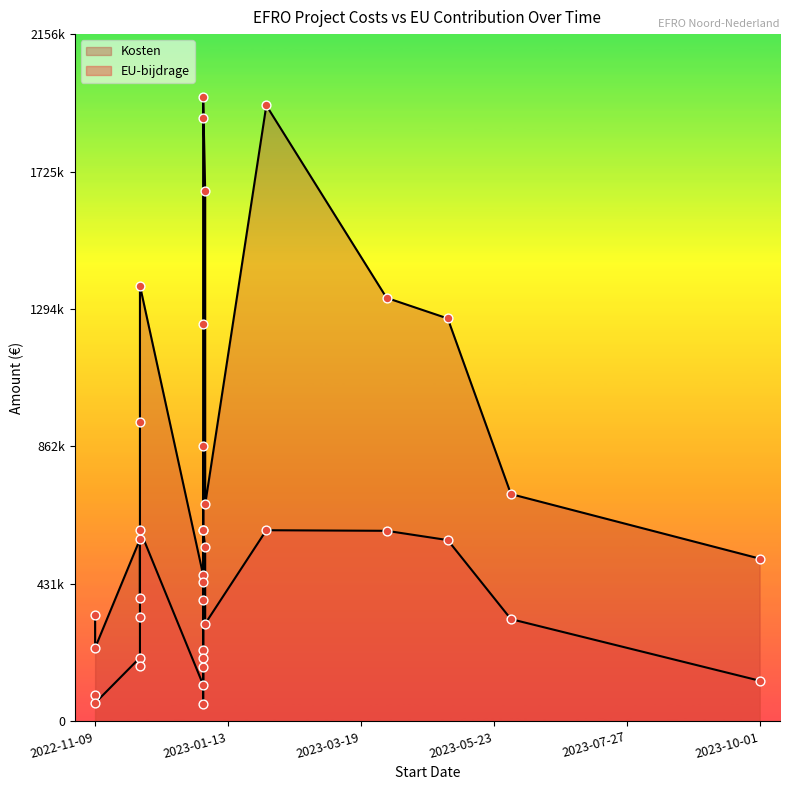

Which series reaches the minimum Y coordinate?

EU-bijdrage